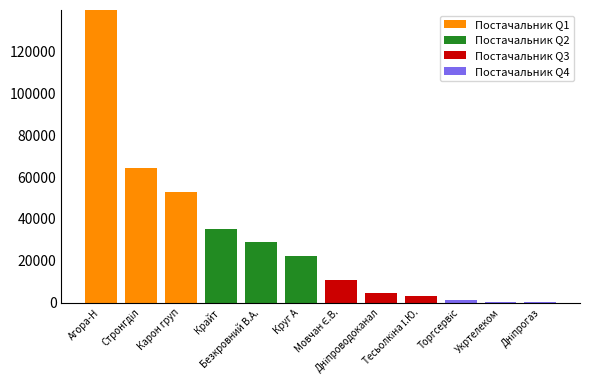

What is the sum of all Постачальник Q1 values?

257098.7